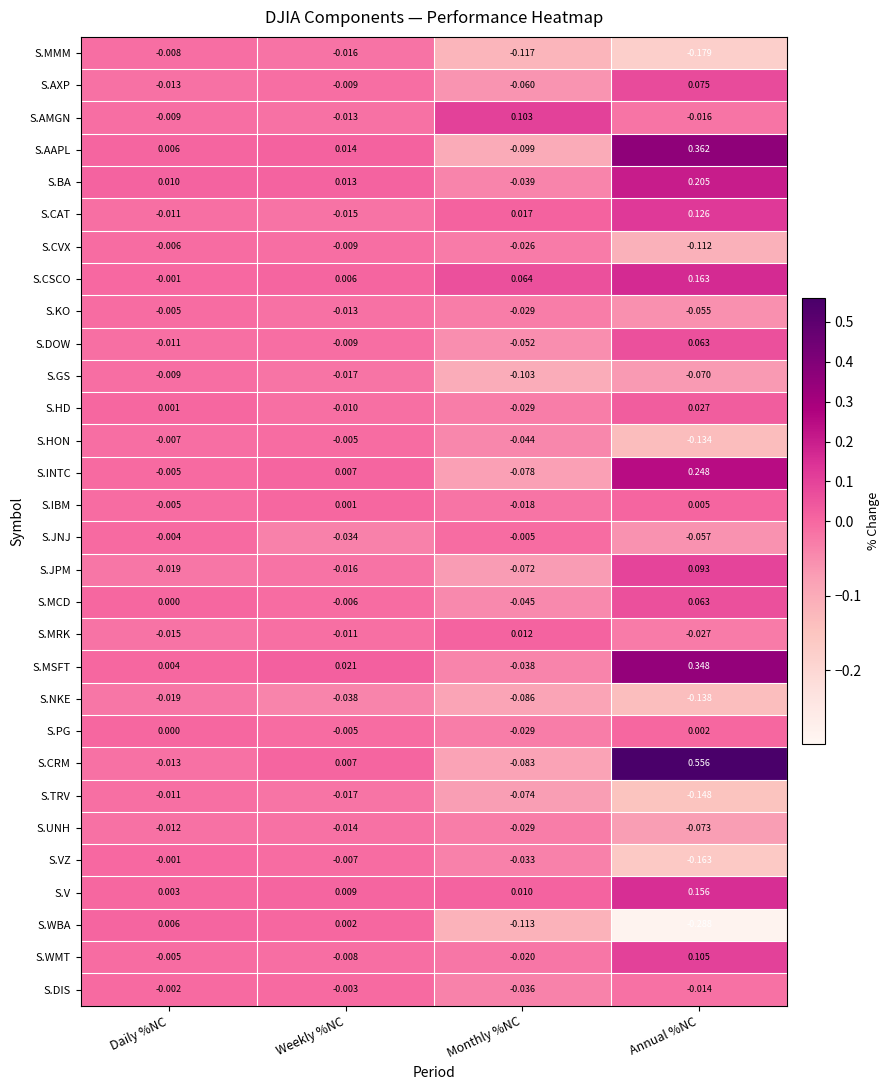

How many values in the S.DOW series exceed 0?

1